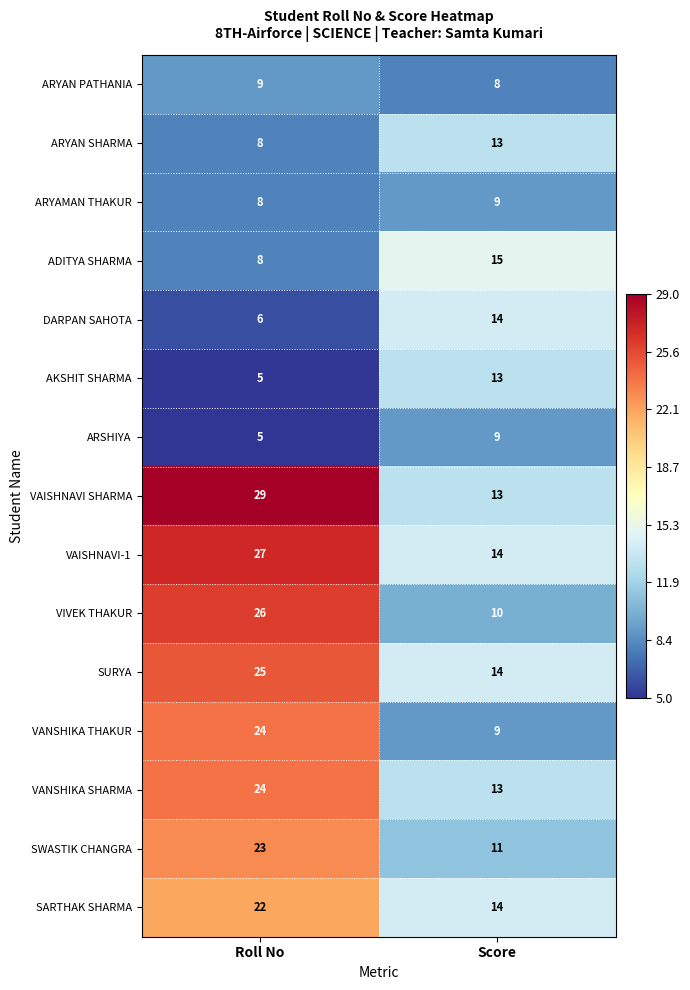

The AKSHIT SHARMA series shows 13 at Score. True or false?

True